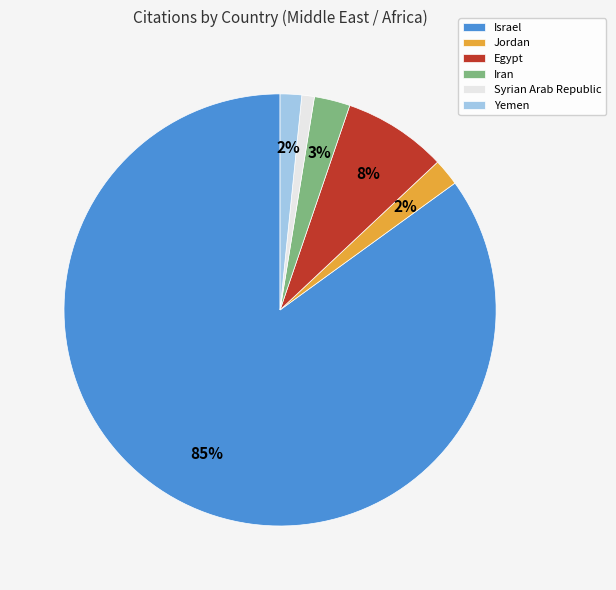

How many slices are in this pie chart?

6